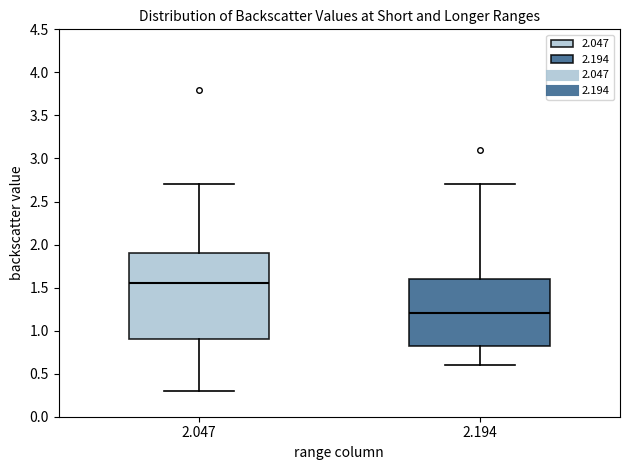

Comparing the boxes themselves (not the whiskers), which one is the tallest?

2.047